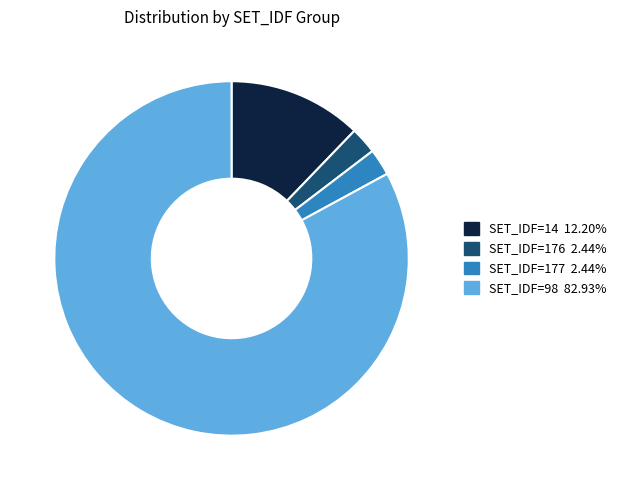

Is there a majority slice in this chart?

Yes